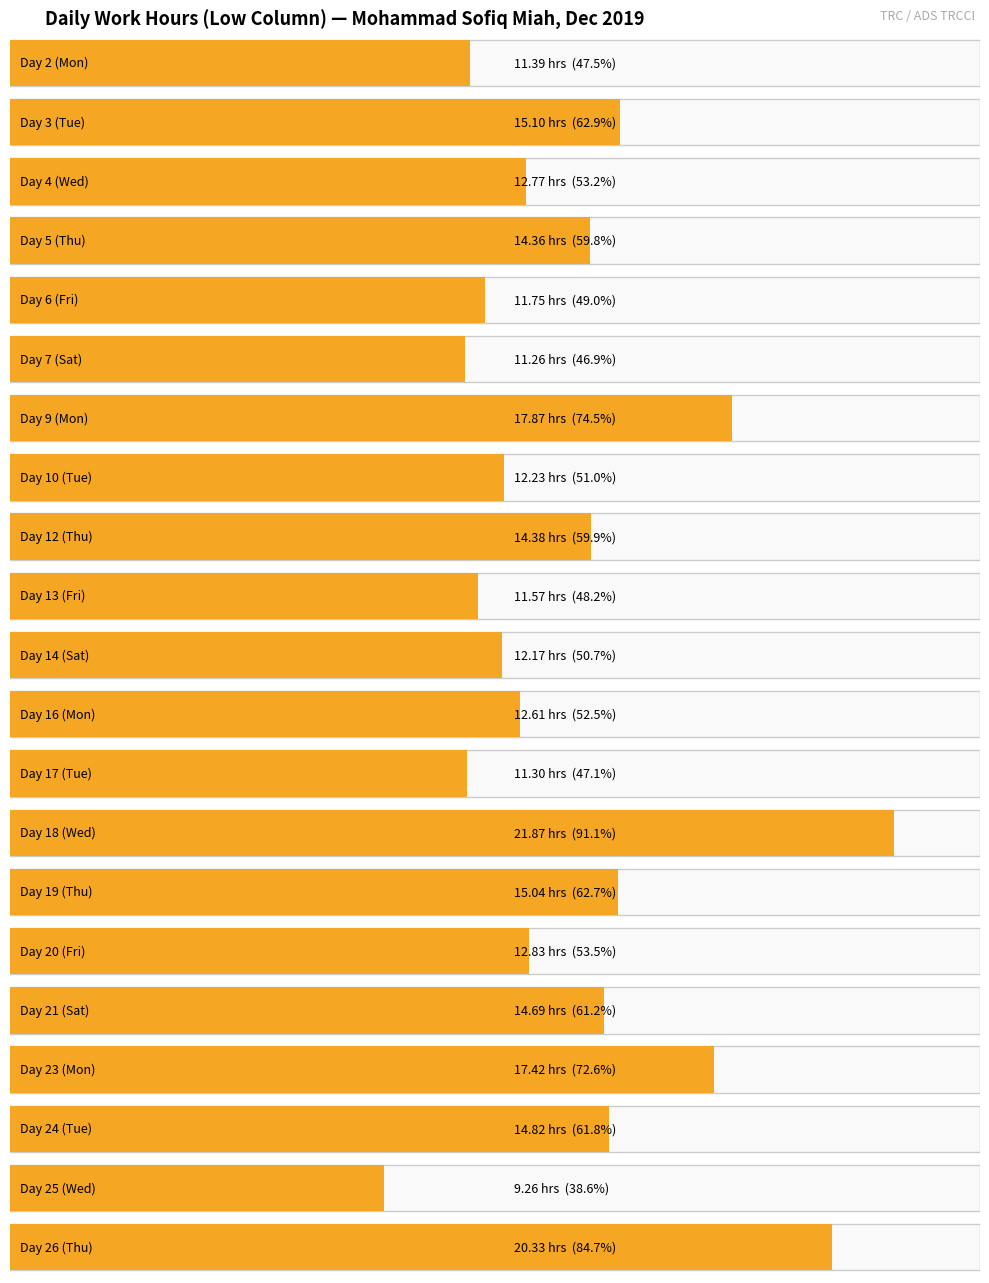

What is the average value?

14.0